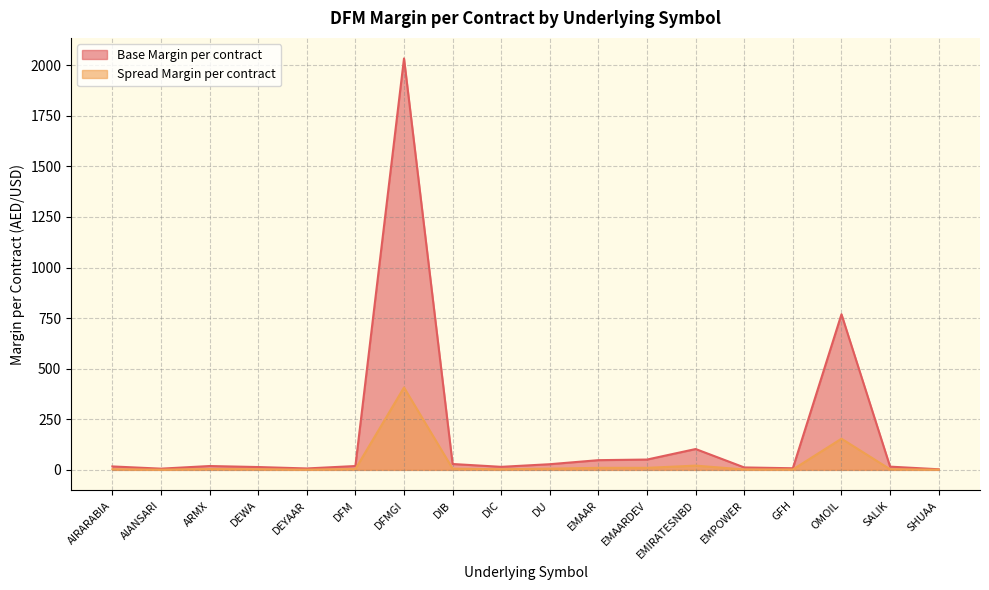

Reading left to right, list all the values displayed in this chart.

Base Margin per contract: 17	6	19	14	7	19	2033	29	15	28	48	51	103	12	8	769	16	3
Spread Margin per contract: 3	1	4	3	1	4	407	6	3	6	10	10	21	2	2	154	3	1